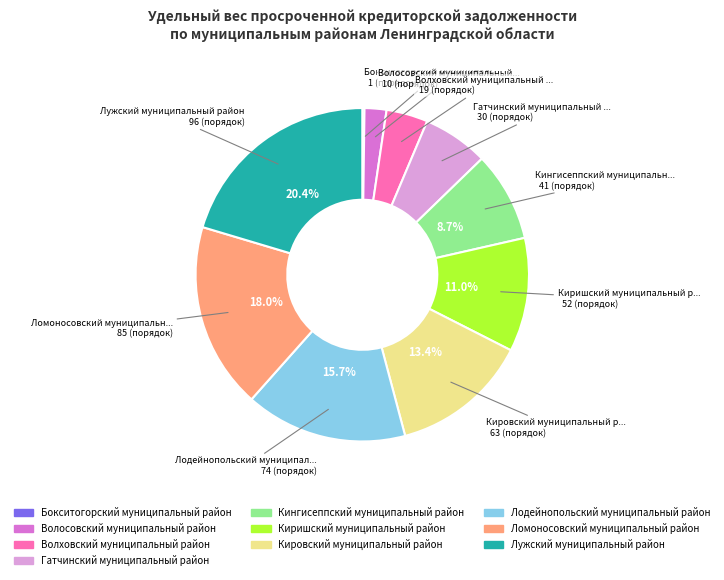

Combined, do Лужский муниципальный район and Лодейнопольский муниципальный район account for over 50%?

No